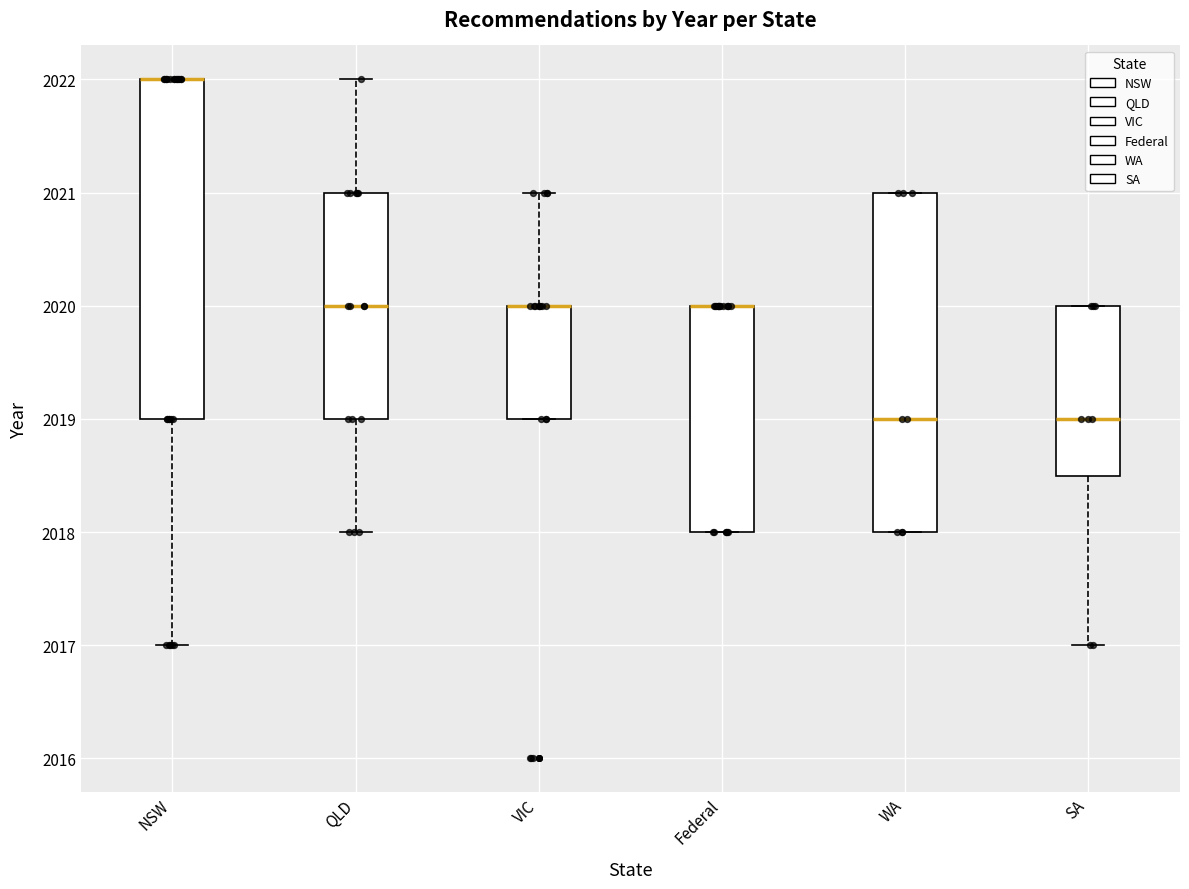

Reading left to right, read every box against the y-axis: the position of its median line, the range the box covers, and the ends of its whiskers. The values are not printed on the chart, so give them approximately, as read against the axis.

NSW: median 2022.0 (drawn on the box's upper edge), box 2019.0 to 2022.0, whiskers 2017.0 to 2022.0
QLD: median 2020.0, box 2019.0 to 2021.0, whiskers 2018.0 to 2022.0
VIC: median 2020.0 (drawn on the box's upper edge), box 2019.0 to 2020.0, whiskers 2019.0 to 2021.0
Federal: median 2020.0 (drawn on the box's upper edge), box 2018.0 to 2020.0, whiskers 2018.0 to 2020.0
WA: median 2019.0, box 2018.0 to 2021.0, whiskers 2018.0 to 2021.0
SA: median 2019.0, box 2018.5 to 2020.0, whiskers 2017.0 to 2020.0